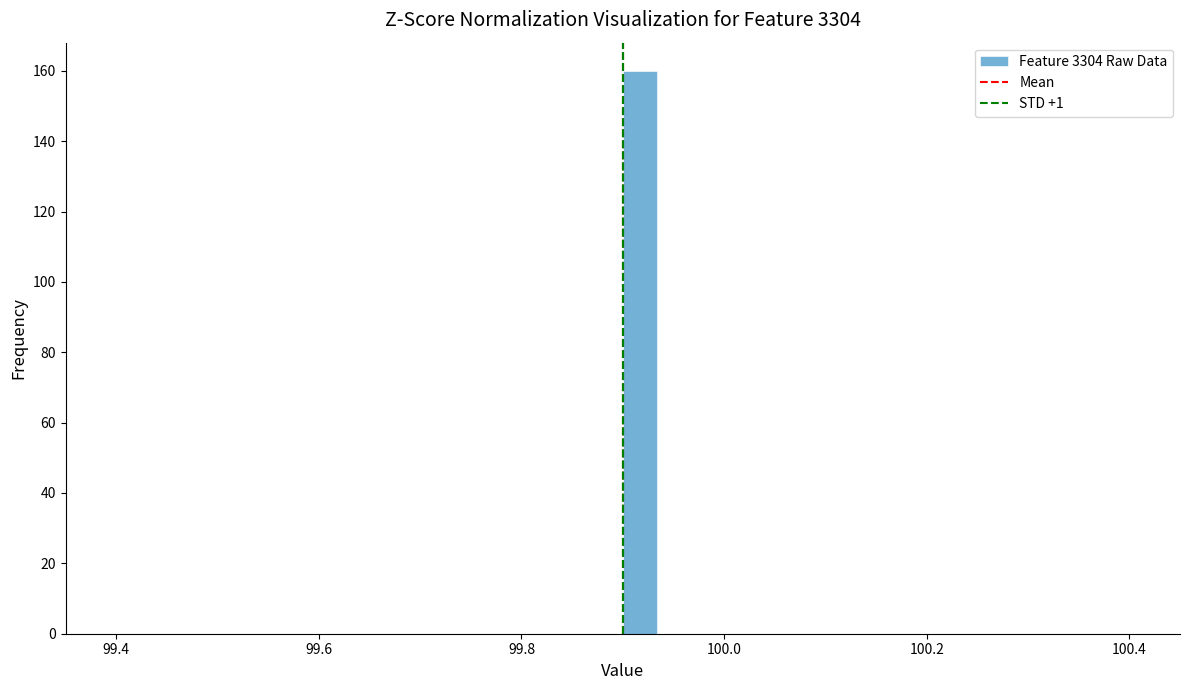

Read against the x-axis, roughly where is the centre of the tallest bar?

99.92